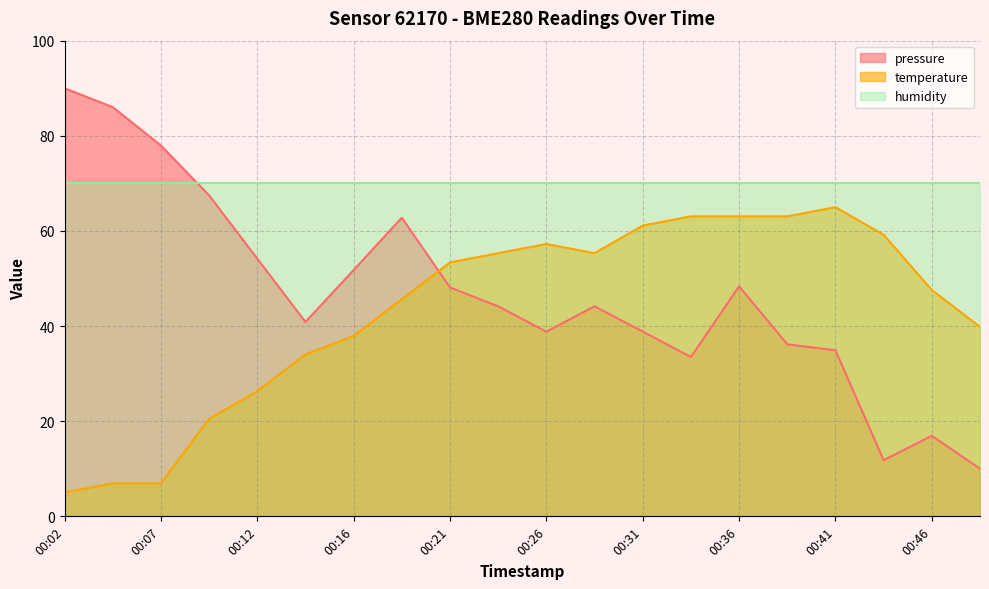

Between 00:19 and 00:46, which series saw the biggest shift?

pressure